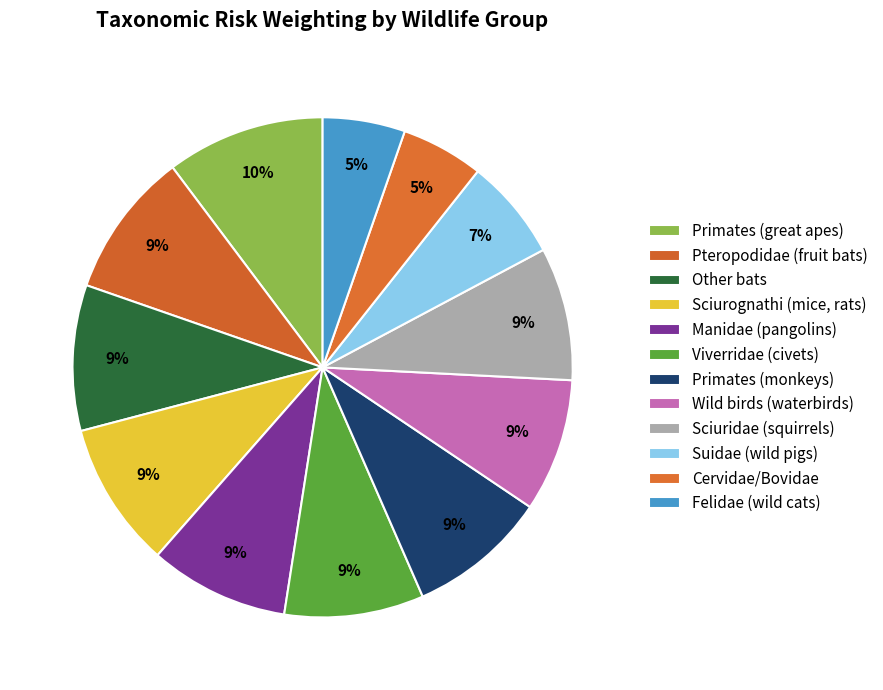

What is the largest slice in the pie chart?

Primates (great apes)